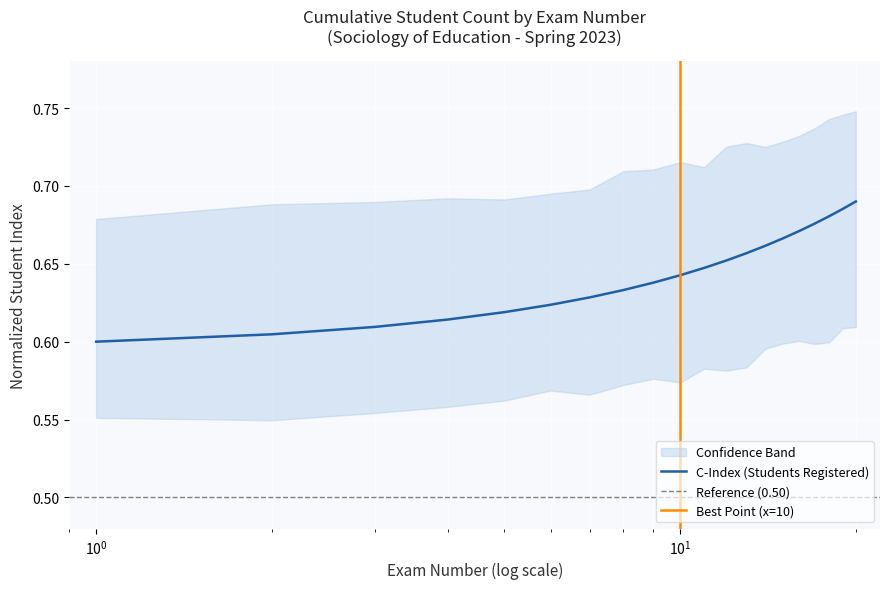

Rank the categories by value from highest to lowest.

20, 19, 18, 17, 16, 15, 14, 13, 12, 11, 10, 9, 8, 7, 6, 5, 4, 3, 2, 1